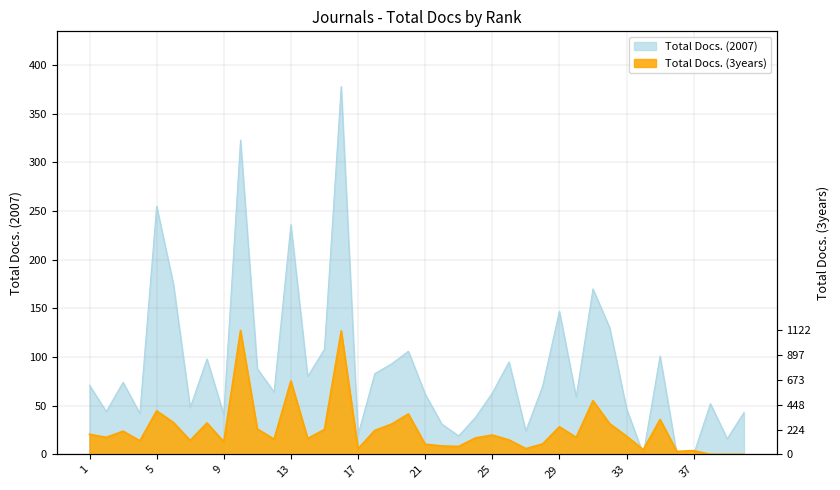

What is the difference between the second highest and minimum values in the Total Docs. (3years) series?

376.7